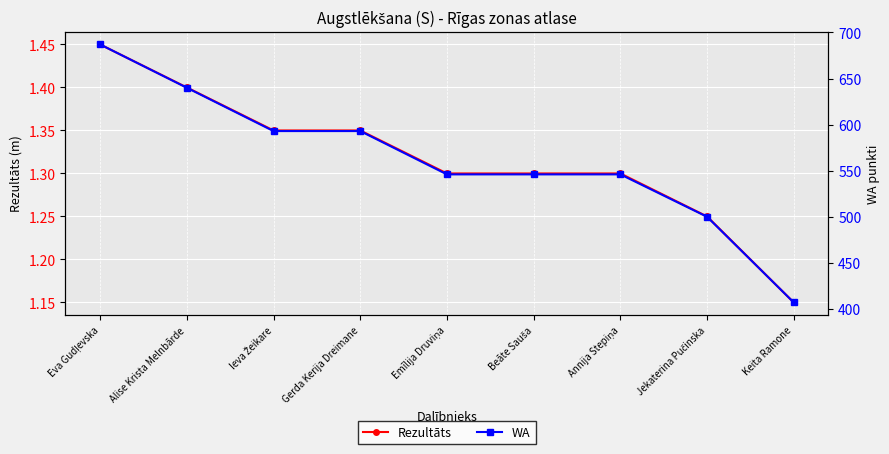

Reading left to right, transcribe all the data shown in this chart.

Rezultāts: 1.4	1.4	1.4	1.4	1.3	1.3	1.3	1.2	1.1
WA: 687.0	640.0	593.0	593.0	546.0	546.0	546.0	500.0	407.0